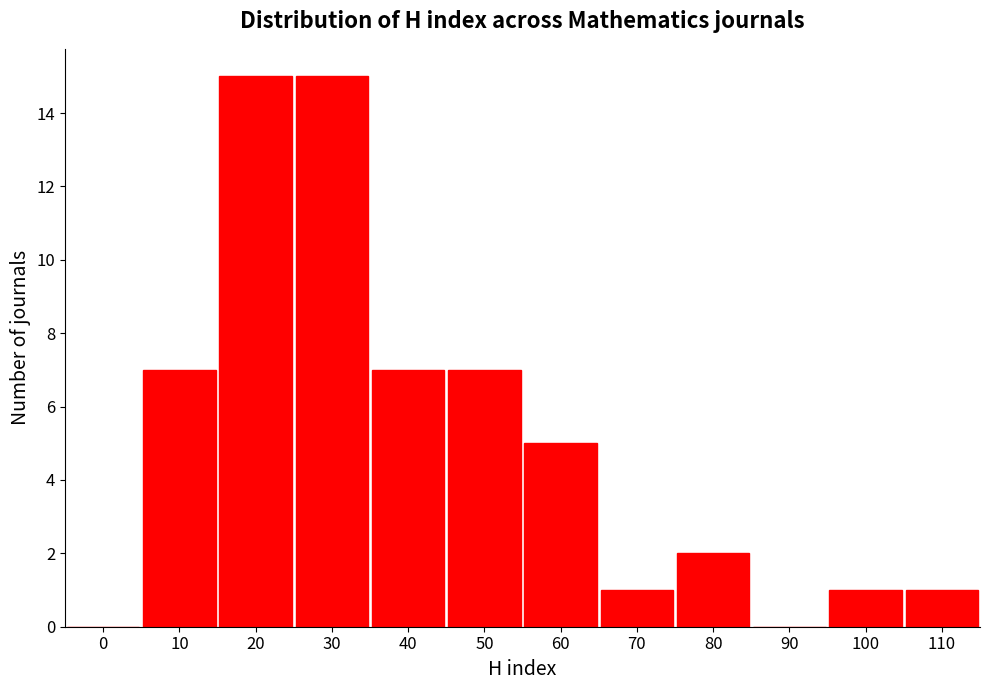

Reading left to right, what are all the values shown in this chart?

0=0	10=7	20=15	30=15	40=7	50=7	60=5	70=1	80=2	90=0	100=1	110=1